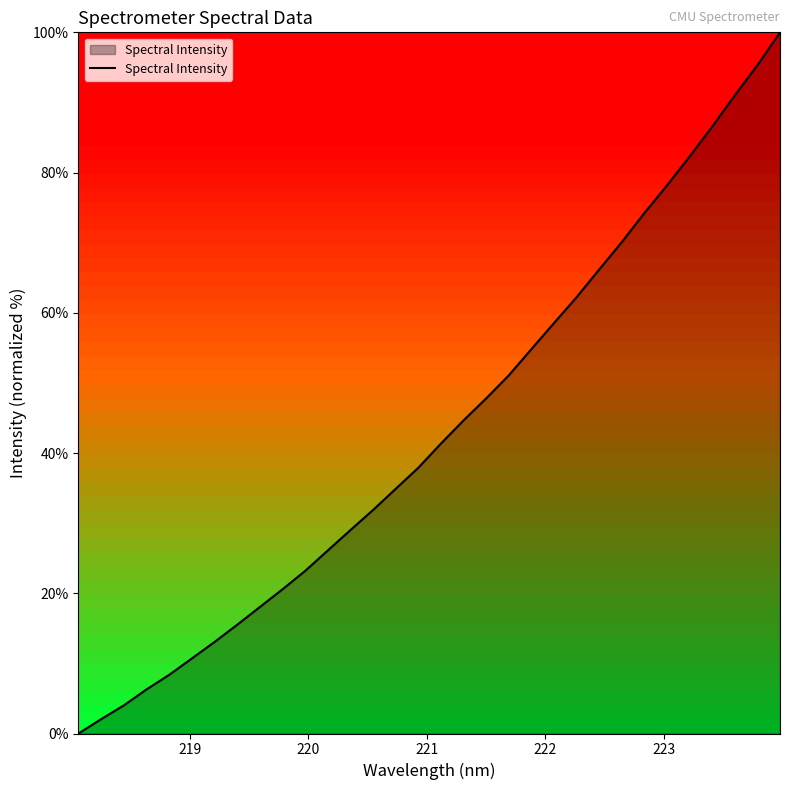

What is the difference between the maximum and second lowest values?

98.0